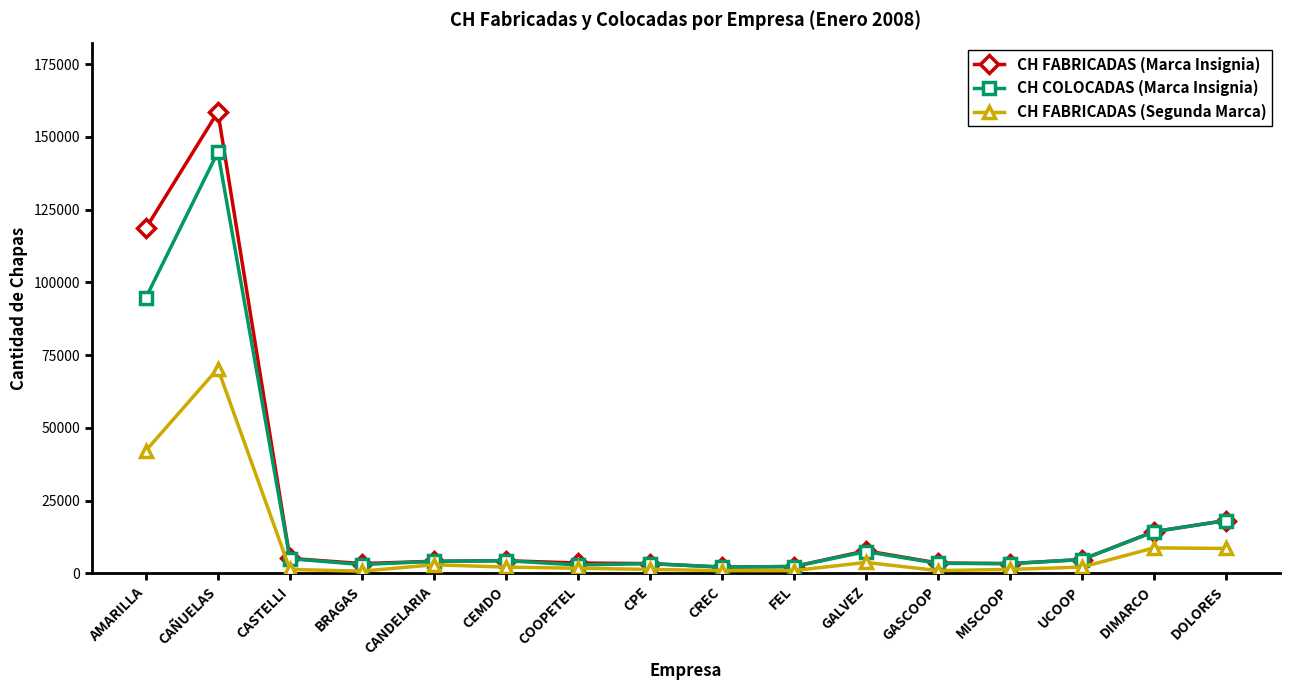

At which label does CH COLOCADAS (Marca Insignia) reach its peak?

CAÑUELAS